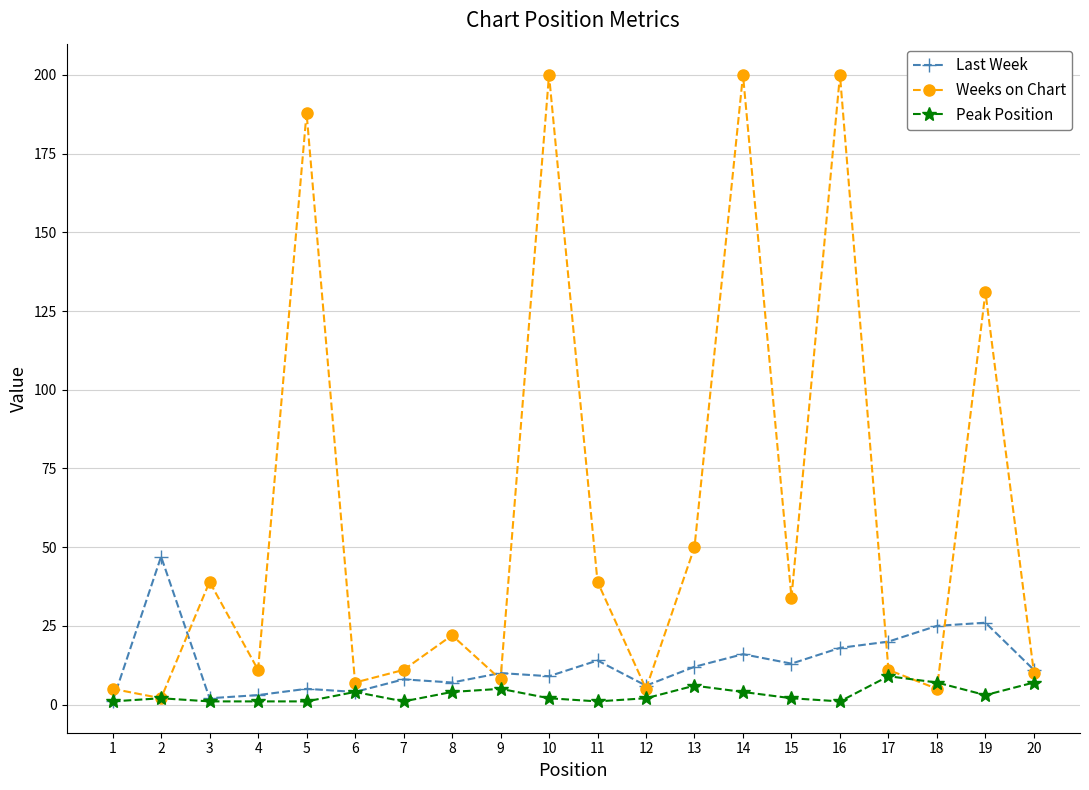

Reading left to right, extract all data points from this chart.

Last Week: 1=1	2=47	3=2	4=3	5=5	6=4	7=8	8=7	9=10	10=9	11=14	12=6	13=12	14=16	15=13	16=18	17=20	18=25	19=26	20=11
Weeks on Chart: 1=5	2=2	3=39	4=11	5=188	6=7	7=11	8=22	9=8	10=200	11=39	12=5	13=50	14=200	15=34	16=200	17=11	18=5	19=131	20=10
Peak Position: 1=1	2=2	3=1	4=1	5=1	6=4	7=1	8=4	9=5	10=2	11=1	12=2	13=6	14=4	15=2	16=1	17=9	18=7	19=3	20=7